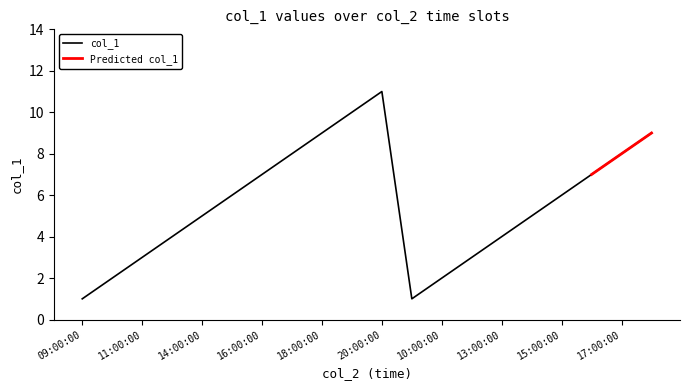

Reading right to left, list all the values displayed in this chart.

9	8	7	6	5	4	3	2	1	11	10	9	8	7	6	5	4	3	2	1